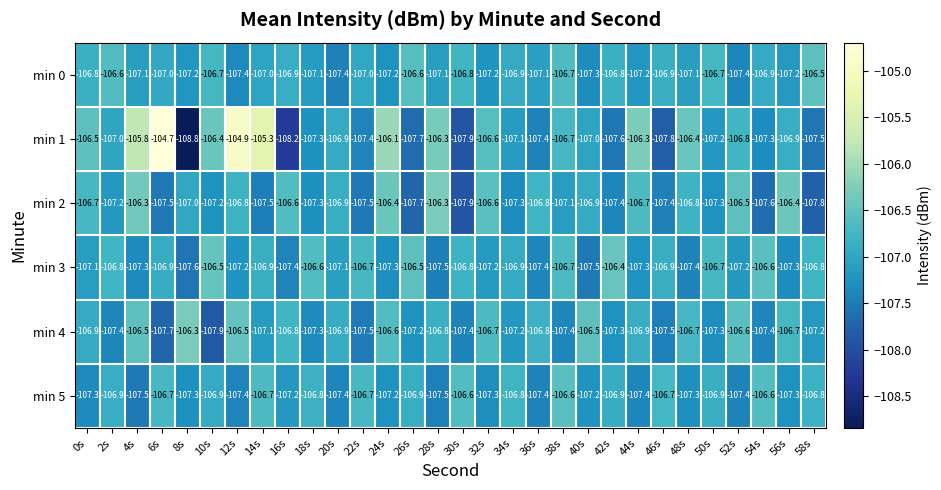

Which label corresponds to the smallest value in the chart?

8s